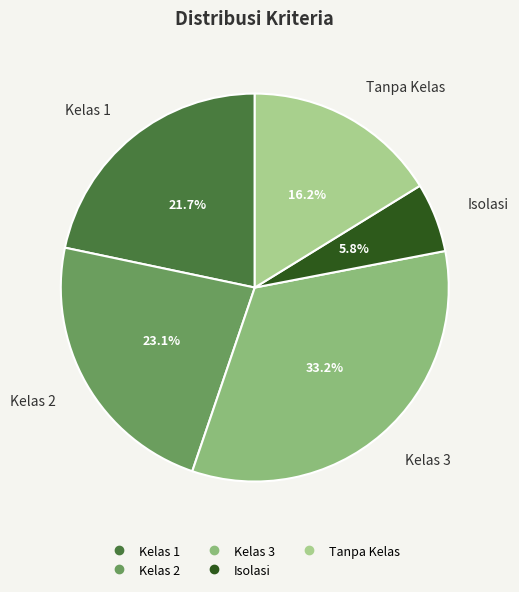

To the nearest percent, what is the average slice percentage?

20%